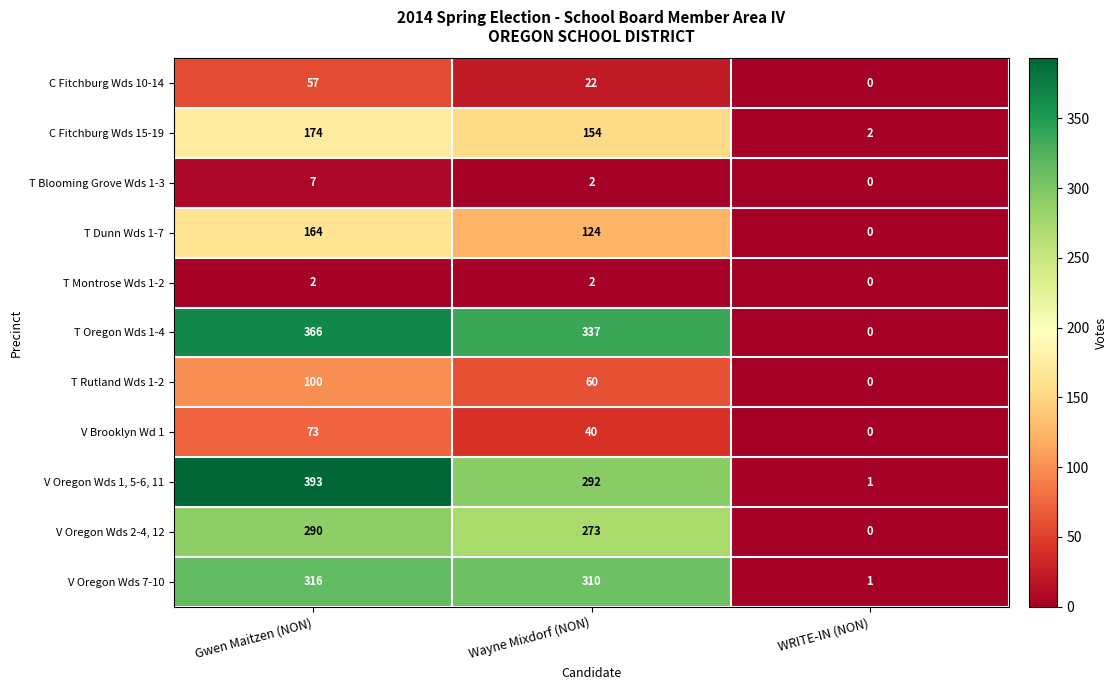

Where is T Blooming Grove Wds 1-3 nearest to the value 3?

Wayne Mixdorf (NON)